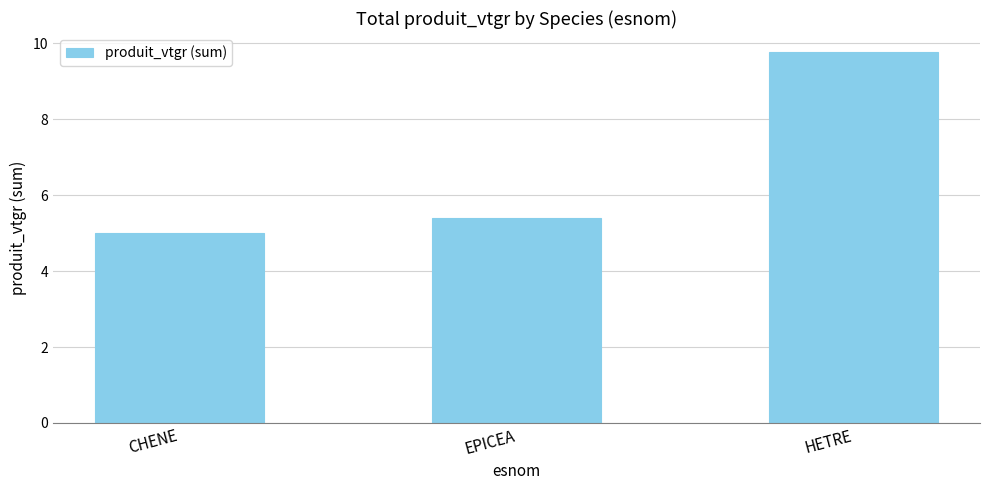

Which category has the lowest value across all series?

CHENE